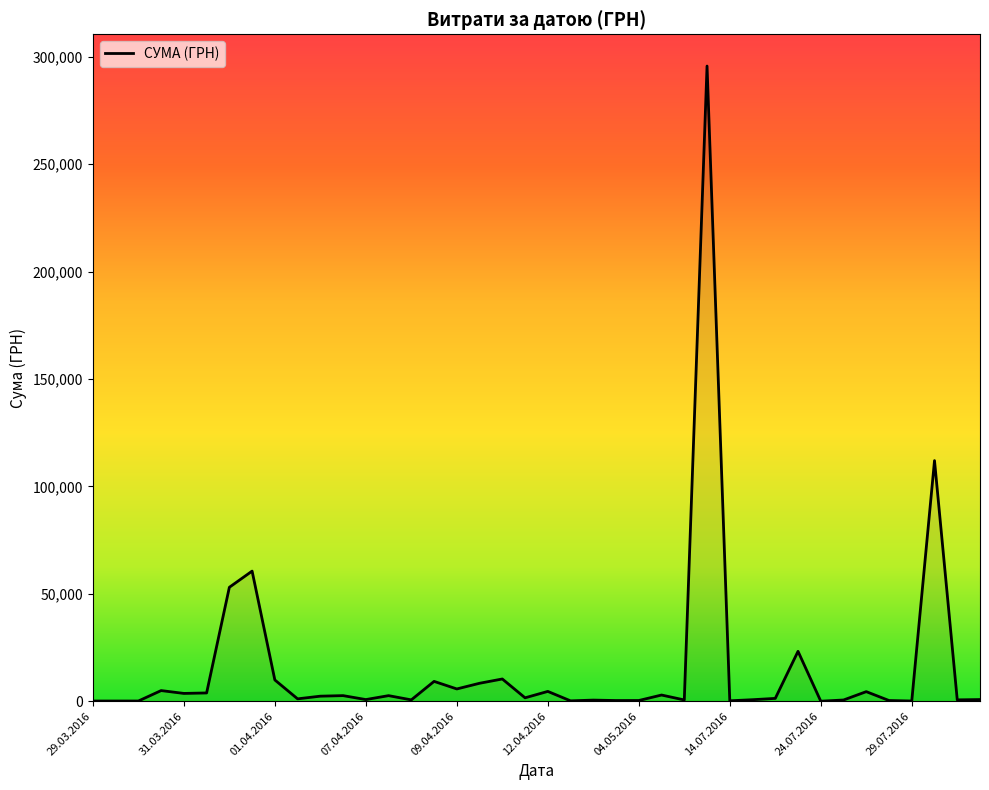

True or false: the data has more than 1 interior local peaks.

True